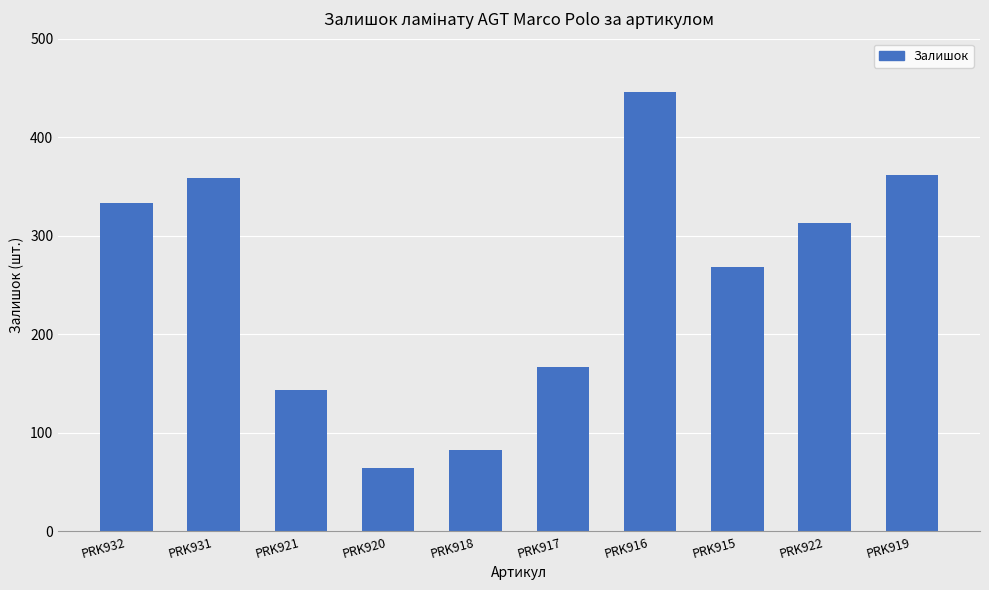

What is the maximum value shown in the chart?

446